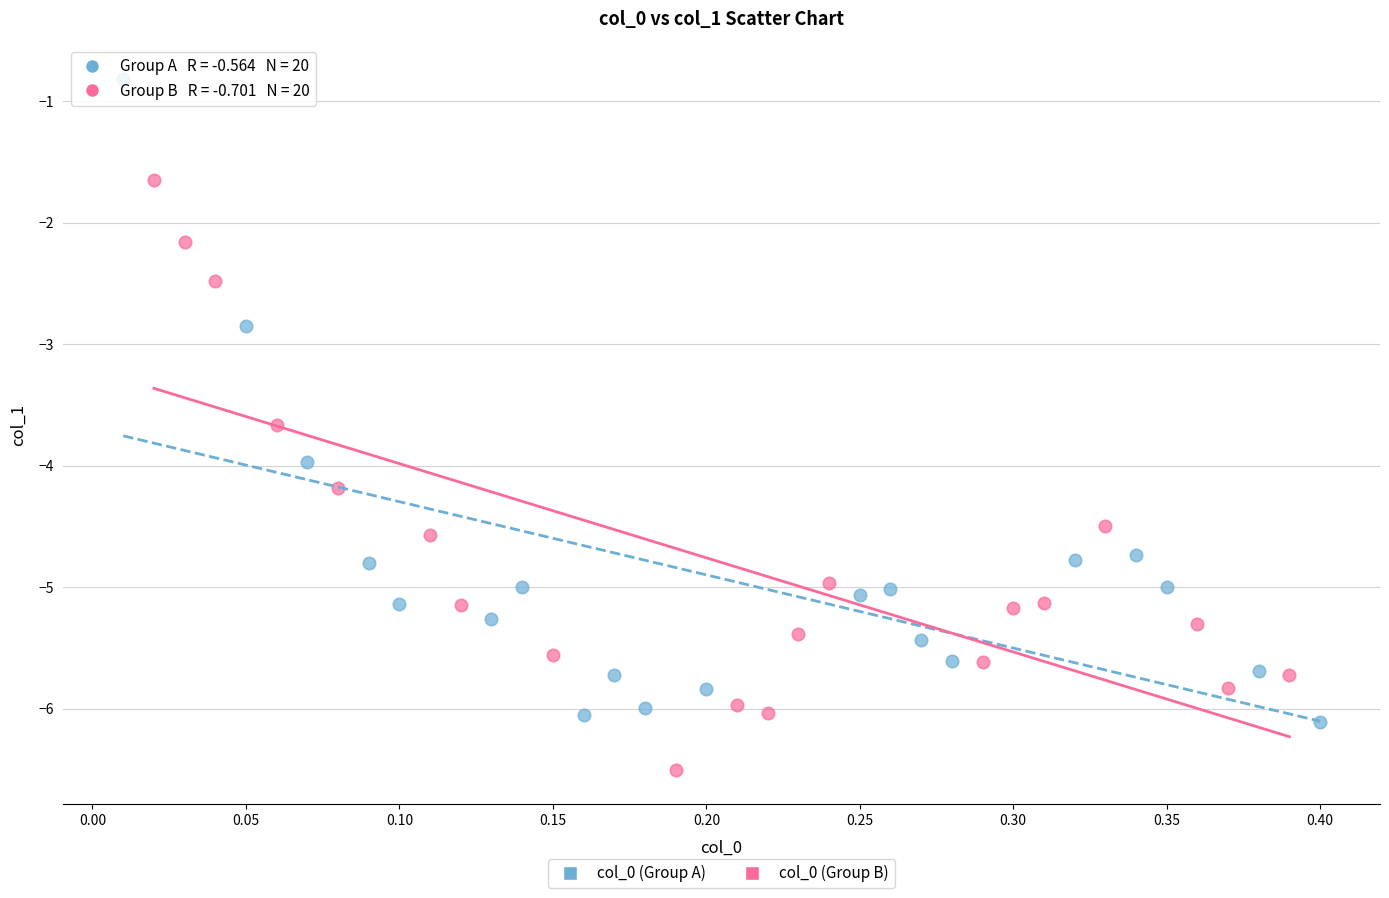

Which series contains the highest Y value?

col_0 (Group A)